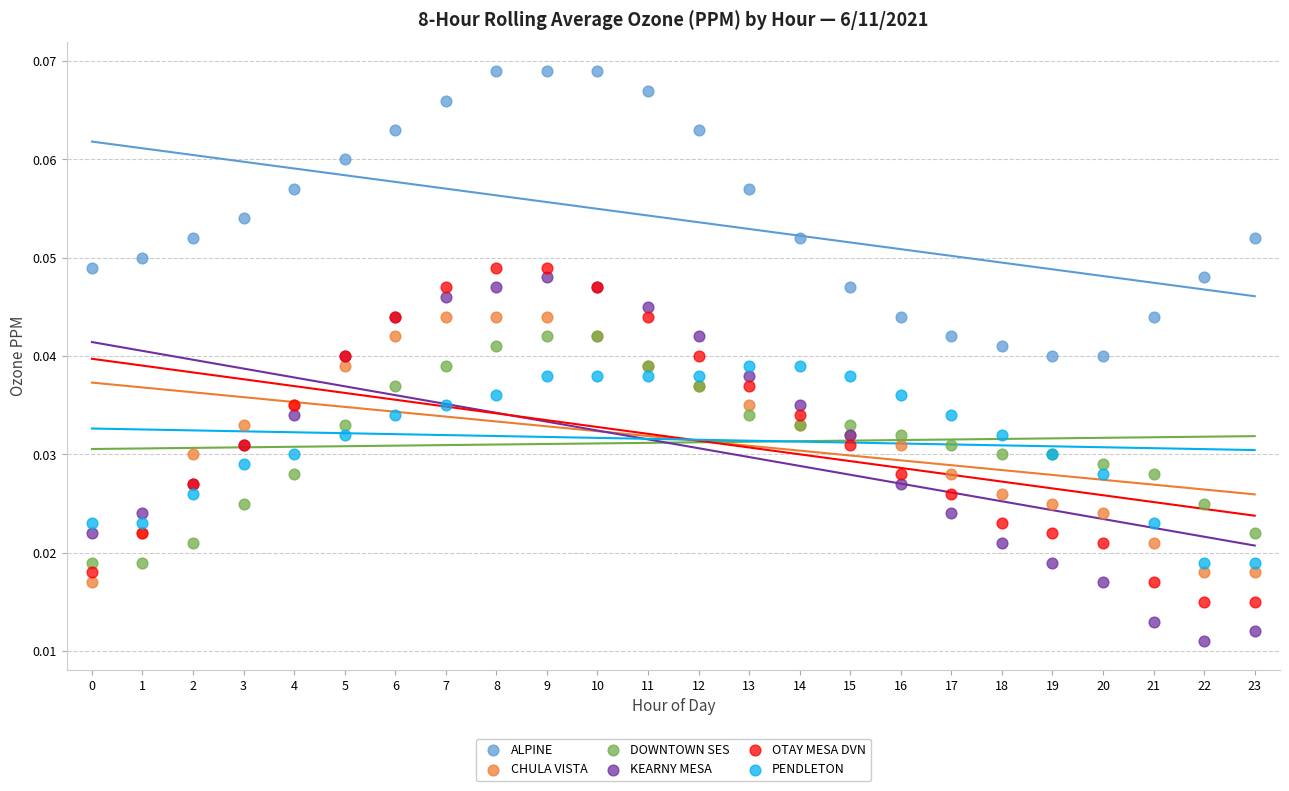

What are all the series names shown in the legend?

ALPINE, CHULA VISTA, DOWNTOWN SES, KEARNY MESA, OTAY MESA DVN, PENDLETON